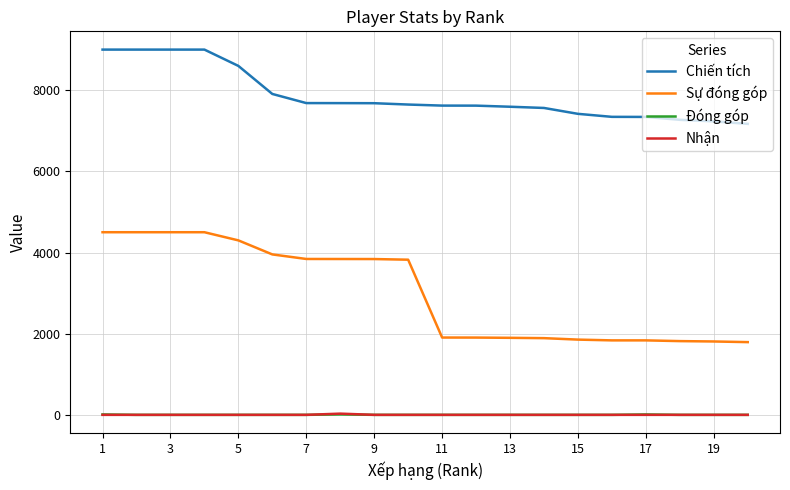

True or false: Chiến tích and Đóng góp cross at least once.

False